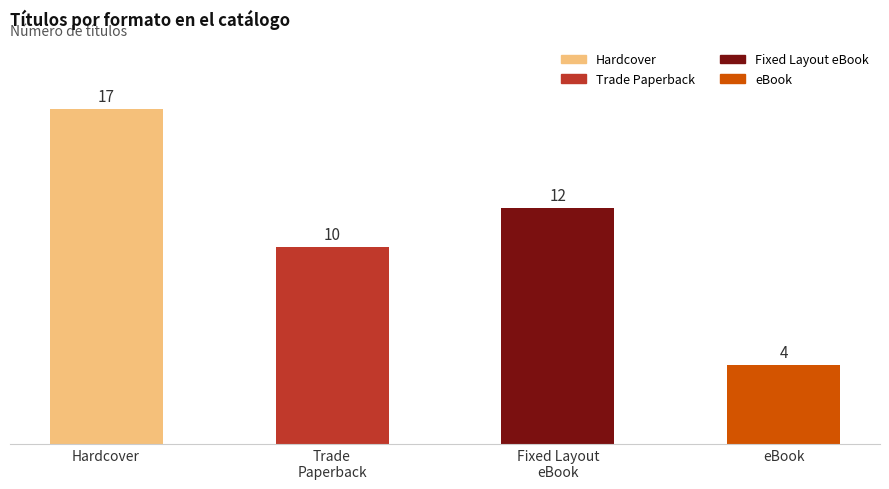

At which category does the chart reach its minimum across all series?

eBook